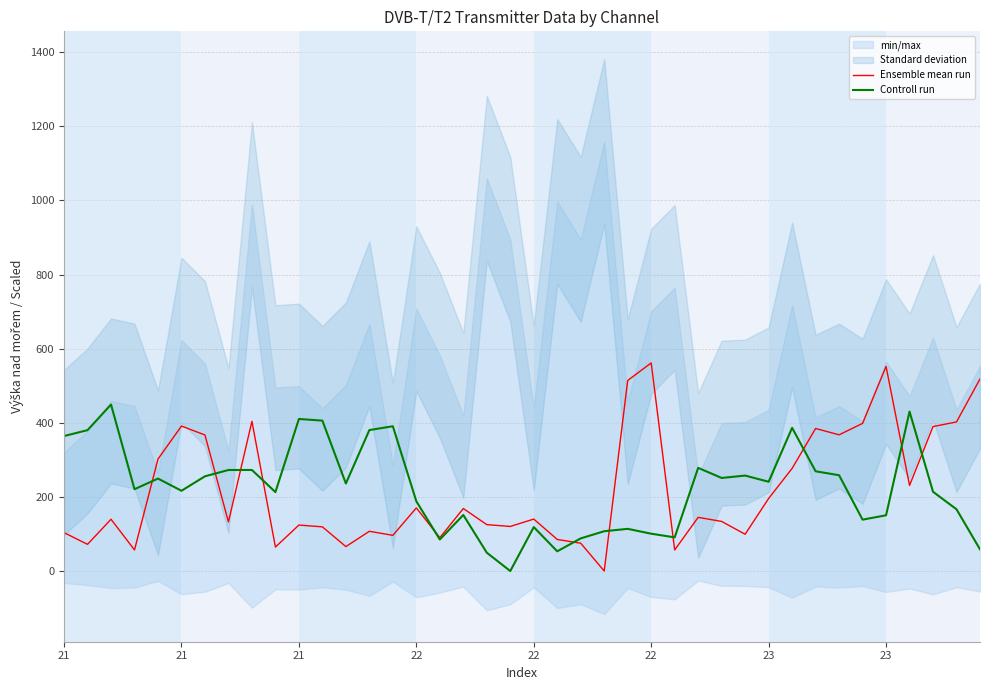

How many interior local peaks does the Ensemble mean run series have?

12